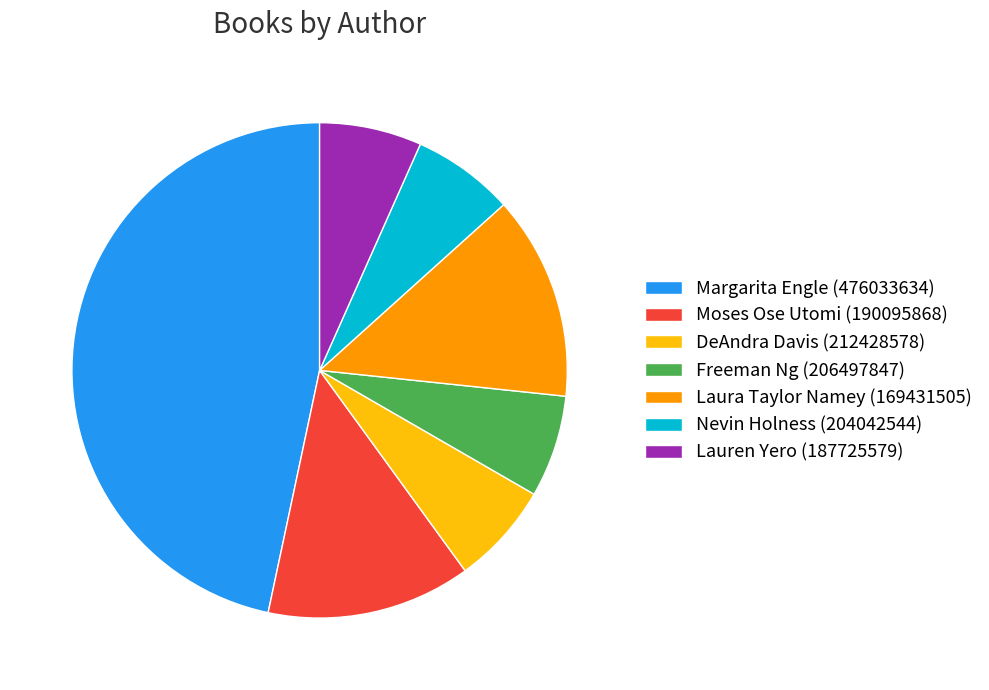

Is there a majority slice in this chart?

No